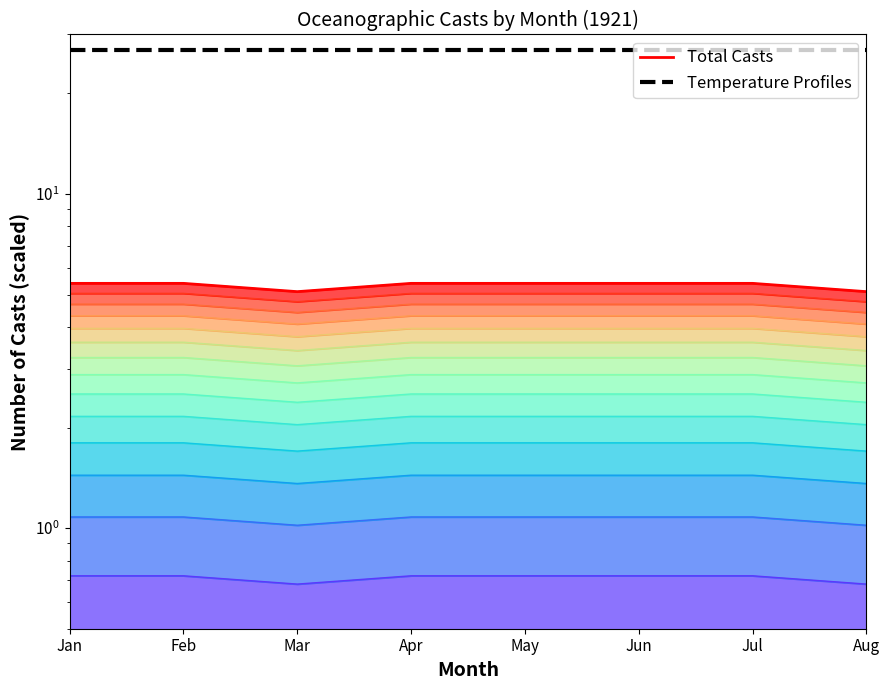

Which category has the highest value across all series?

Jan